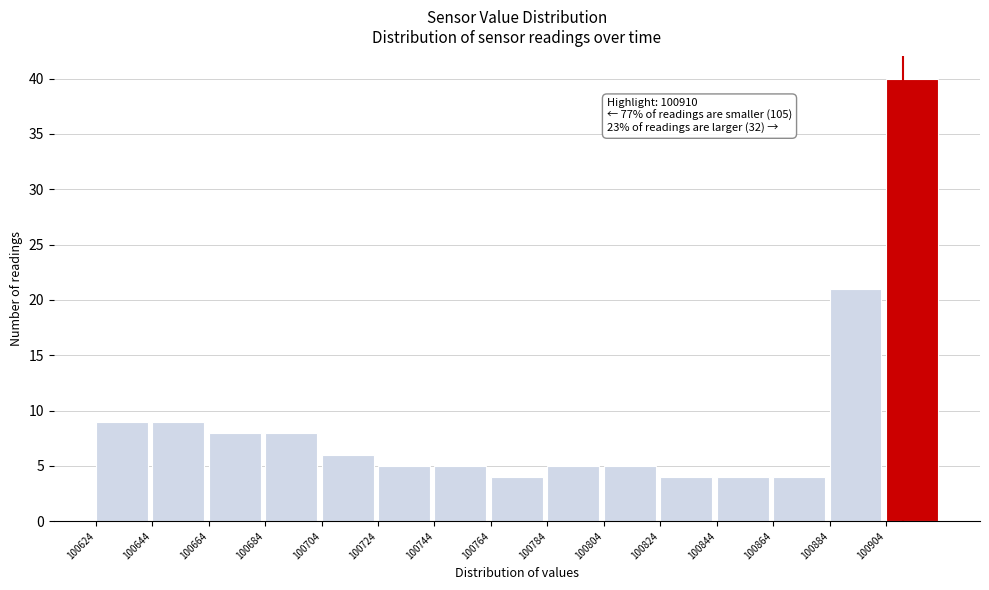

Which range on the x-axis has the tallest bar?

100904 to 100924